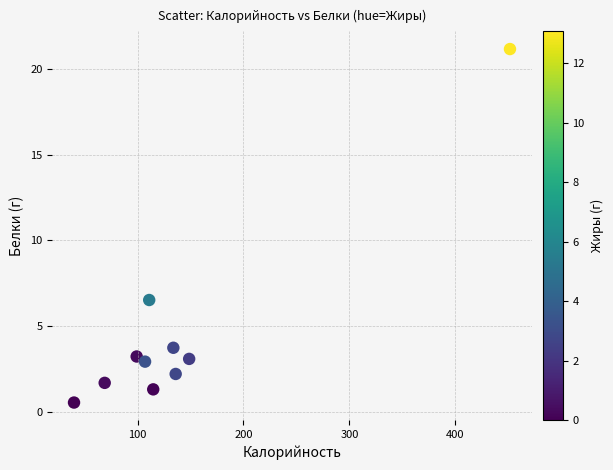

What is the average X value?

141.1